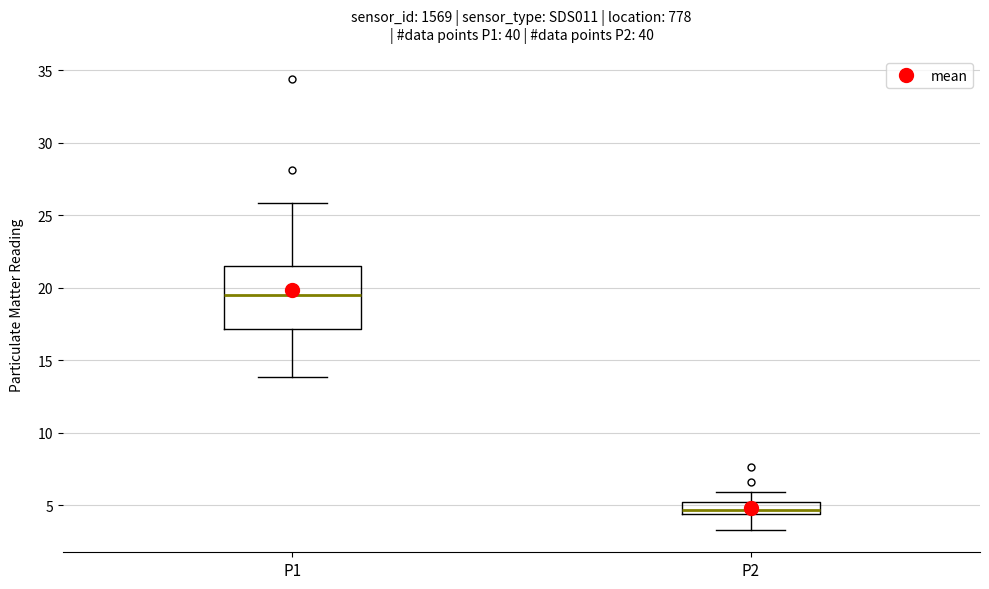

Reading left to right, transcribe this box plot: for each box, give where its median line is, the range the box spans, and where its two whiskers end, as read against the y-axis. The values are not printed on the chart, so give them approximately, as read against the axis.

P1: median 19.5, box 17.0 to 21.5, whiskers 14.0 to 26.0
P2: median 4.5 (inside the box), box 4.5 to 5.0, whiskers 3.5 to 6.0